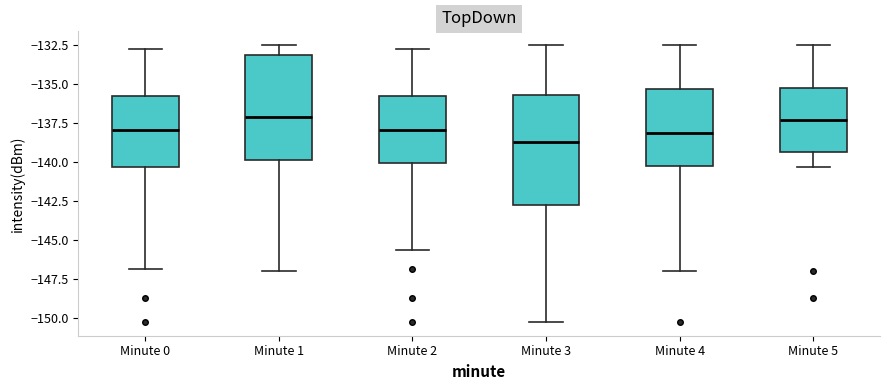

Reading left to right, transcribe this box plot: for each box, give where its median line is, the range the box spans, and where its two whiskers end, as read against the y-axis. The values are not printed on the chart, so give them approximately, as read against the axis.

Minute 0: median -138.0, box -140.5 to -136.0, whiskers -147.0 to -133.0
Minute 1: median -137.0, box -140.0 to -133.0, whiskers -147.0 to -132.5
Minute 2: median -138.0, box -140.0 to -136.0, whiskers -145.5 to -133.0
Minute 3: median -138.5, box -143.0 to -135.5, whiskers -150.0 to -132.5
Minute 4: median -138.0, box -140.5 to -135.5, whiskers -147.0 to -132.5
Minute 5: median -137.5, box -139.5 to -135.5, whiskers -140.5 to -132.5